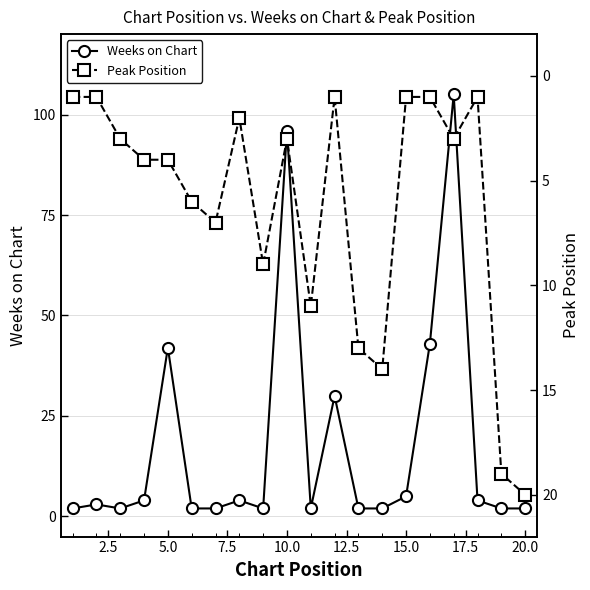

True or false: Weeks on Chart has more than 2 points higher than both neighbors.

True